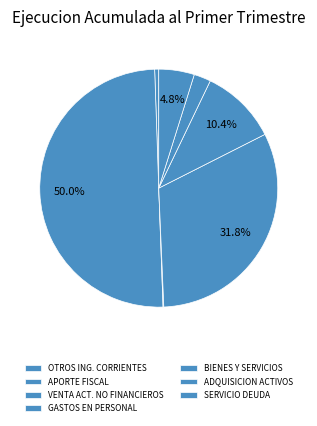

To the nearest percent, what is the average slice percentage?

14%